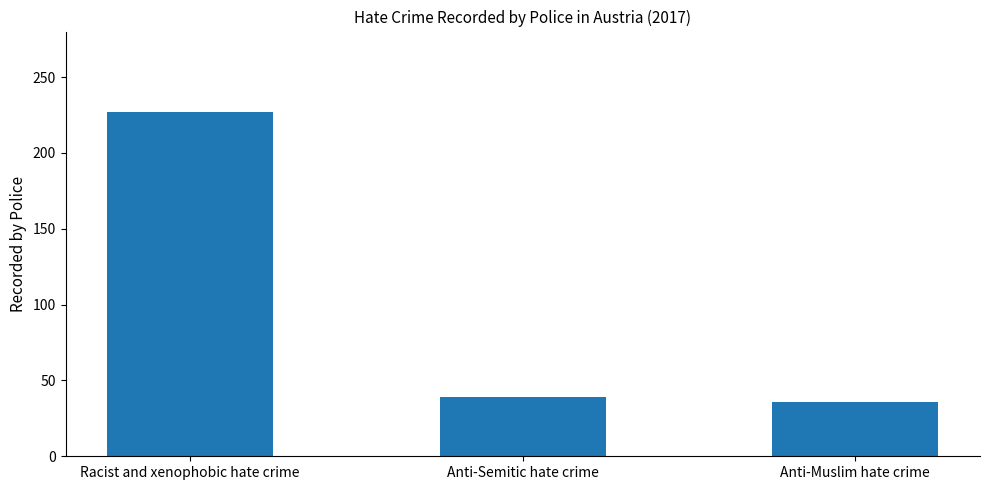

How many data points are less than 39?

1